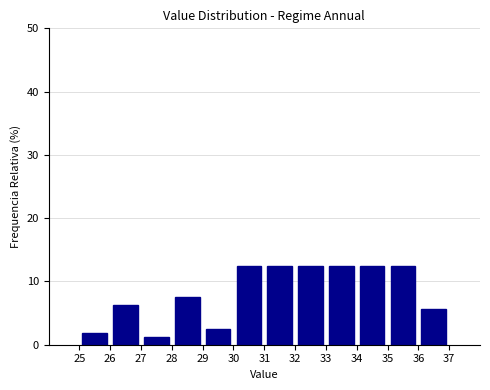

Reading left to right, transcribe this chart: for each bar, give the range it covers on the x-axis and its height. The values are not printed on the chart, so give them approximately, as read against the axis.

25 to 26: 2
26 to 27: 6
27 to 28: 1
28 to 29: 8
29 to 30: 3
30 to 31: 13
31 to 32: 13
32 to 33: 13
33 to 34: 13
34 to 35: 13
35 to 36: 13
36 to 37: 6